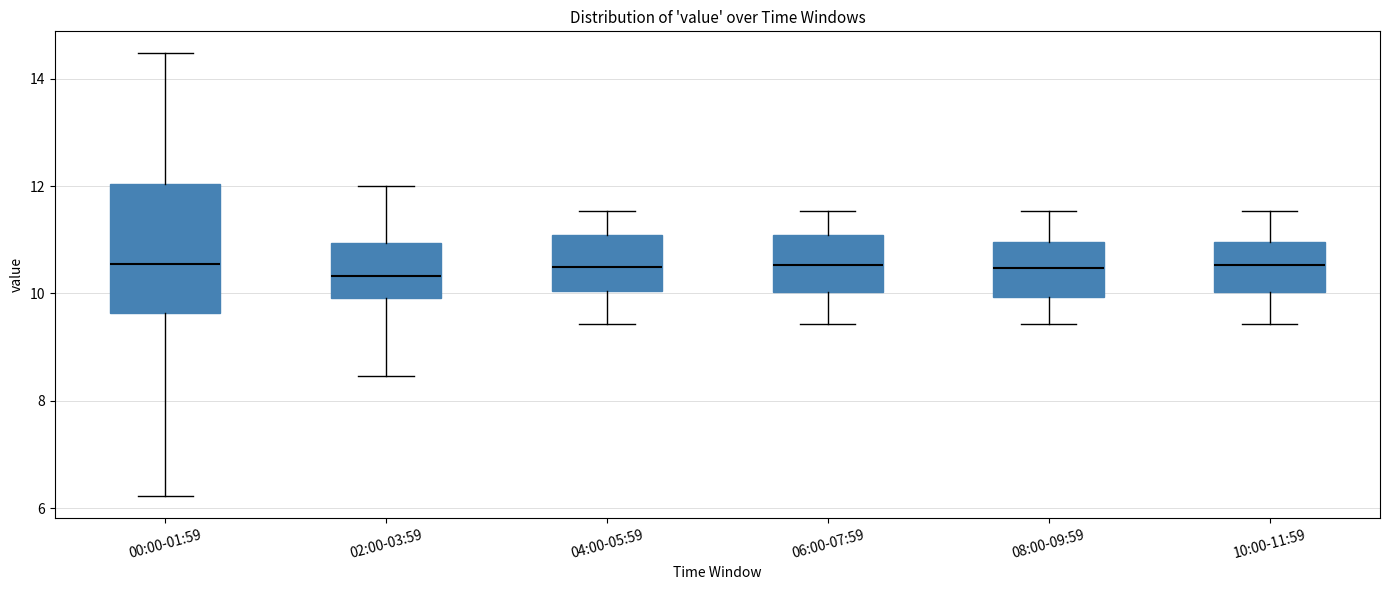

Where does the median line of the box for 10:00-11:59 sit on the y-axis? The values are not printed on the chart, so give them approximately, as read against the axis.

10.6